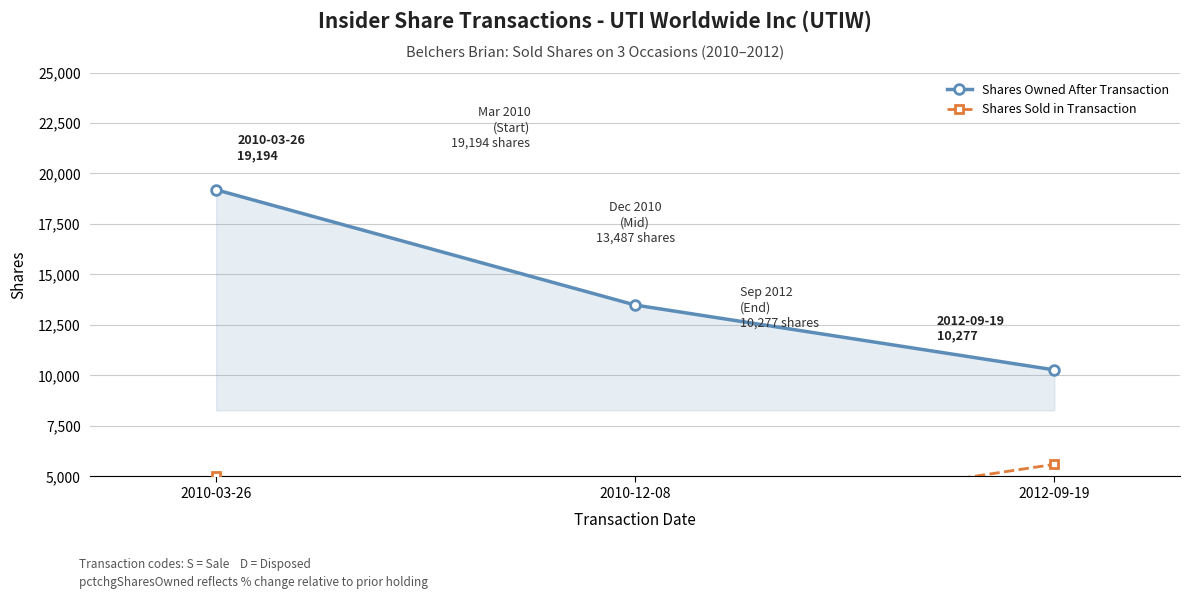

Does the chart display data point markers on the line(s)?

Yes